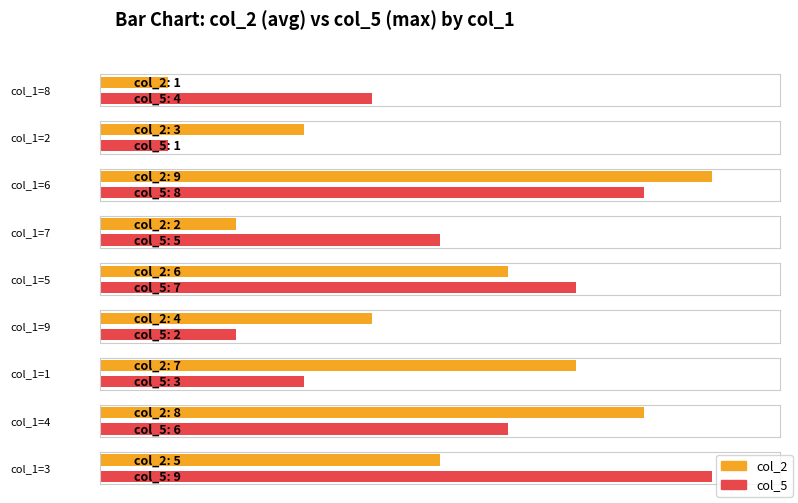

Are the bars horizontal?

Yes